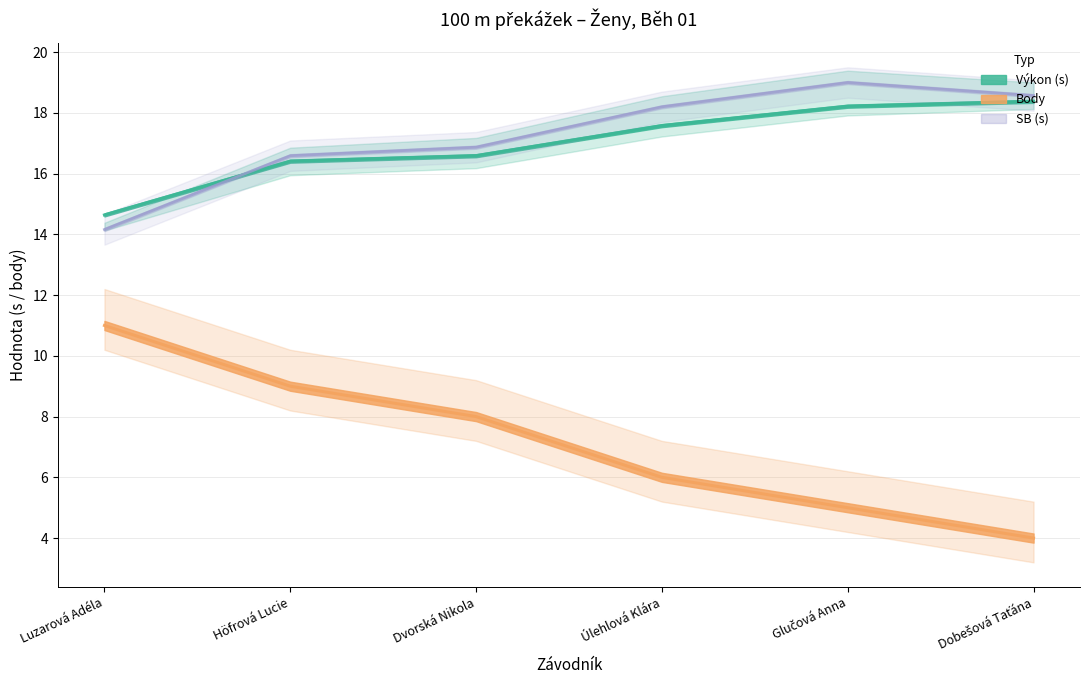

What is the total value across all series at Glučová Anna?

42.2